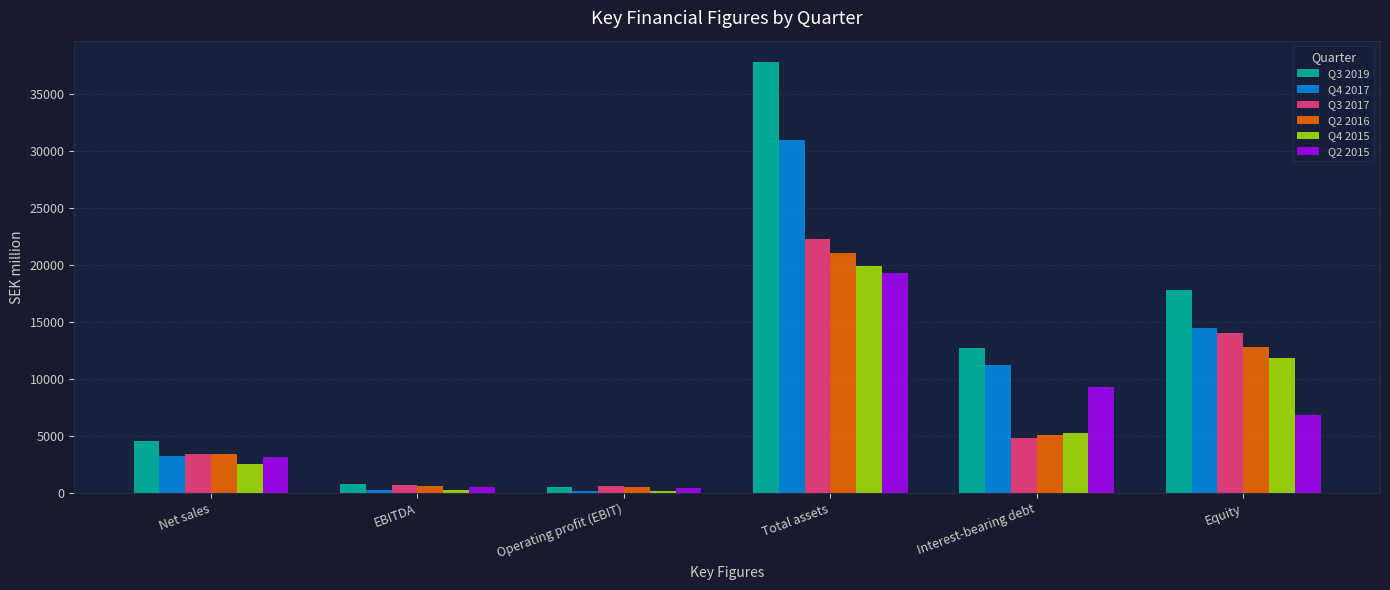

The value of Q4 2017 at Interest-bearing debt is 2860. True or false?

False